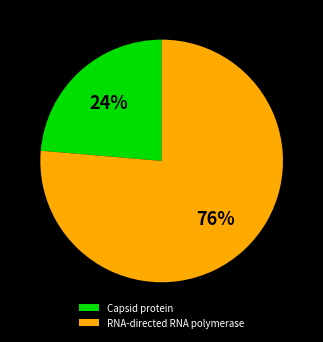

Does Capsid protein account for over 50% of the chart?

No